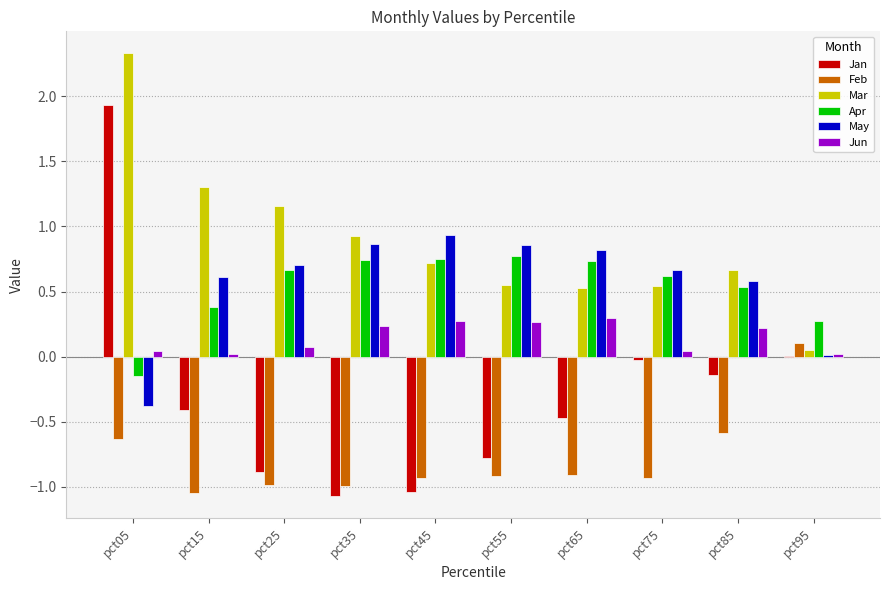

At which category is the sum across all series the highest?

pct05